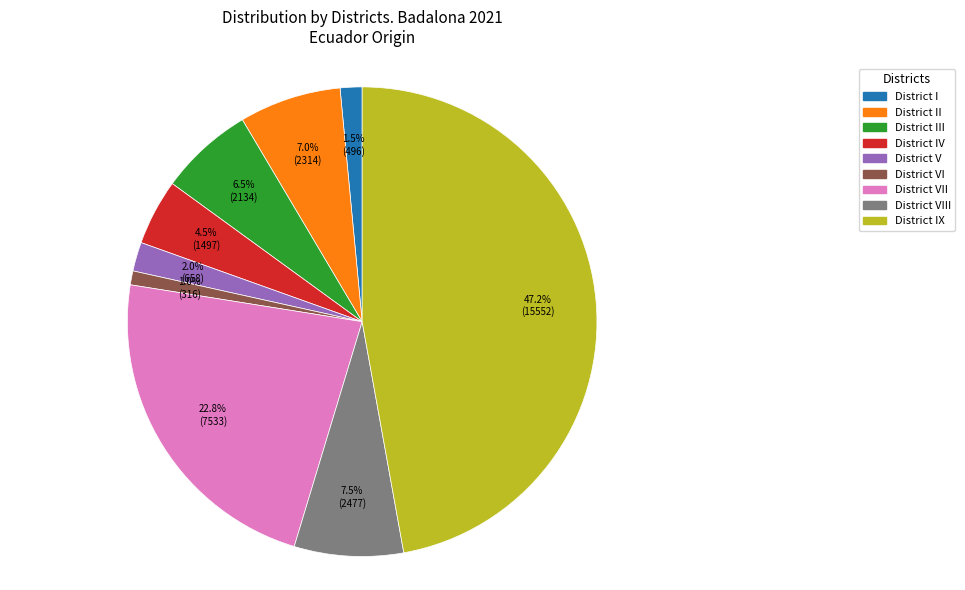

Is there any slice that represents more than half of the pie?

No